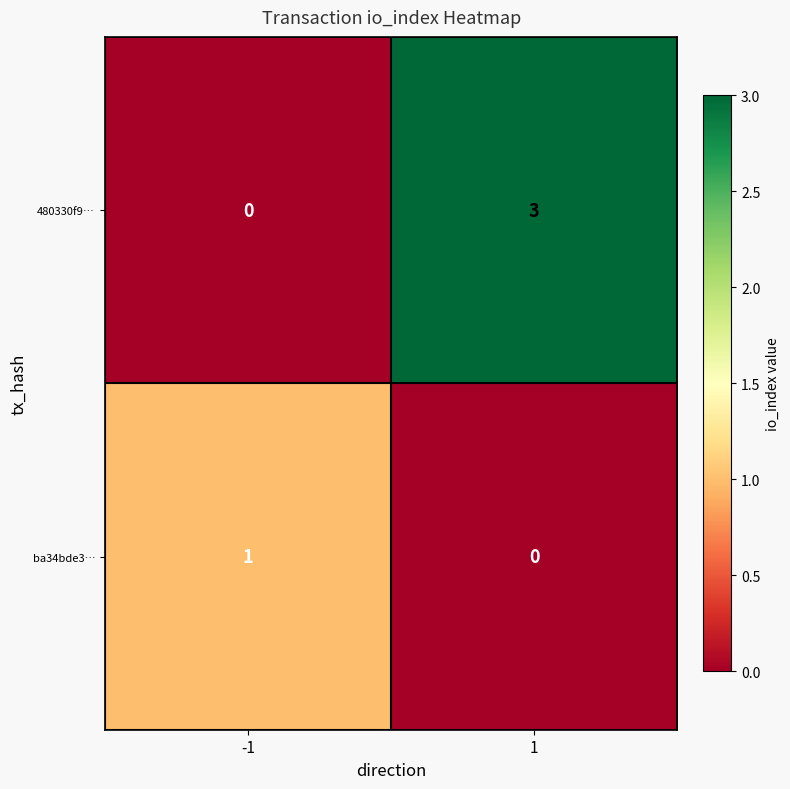

Read the 480330f9… value at 1.

3